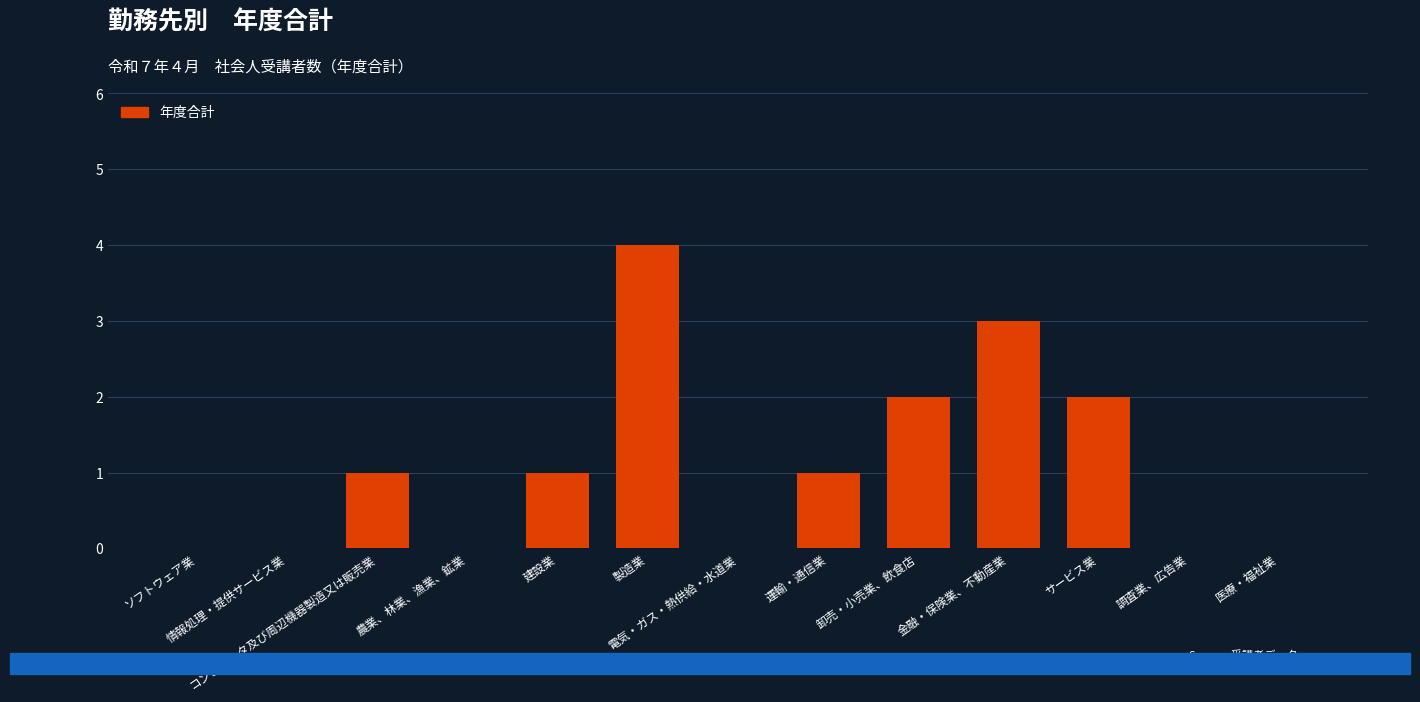

Are the bars grouped side by side (vs. stacked)?

No